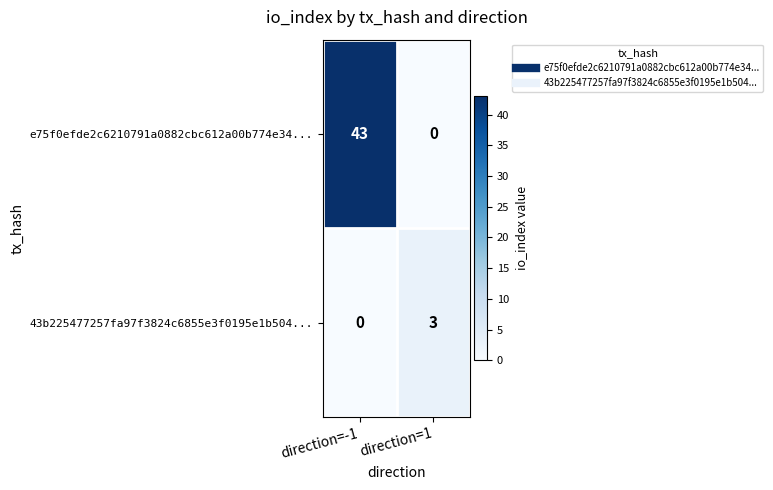

Which category has the highest value across all series?

direction=-1